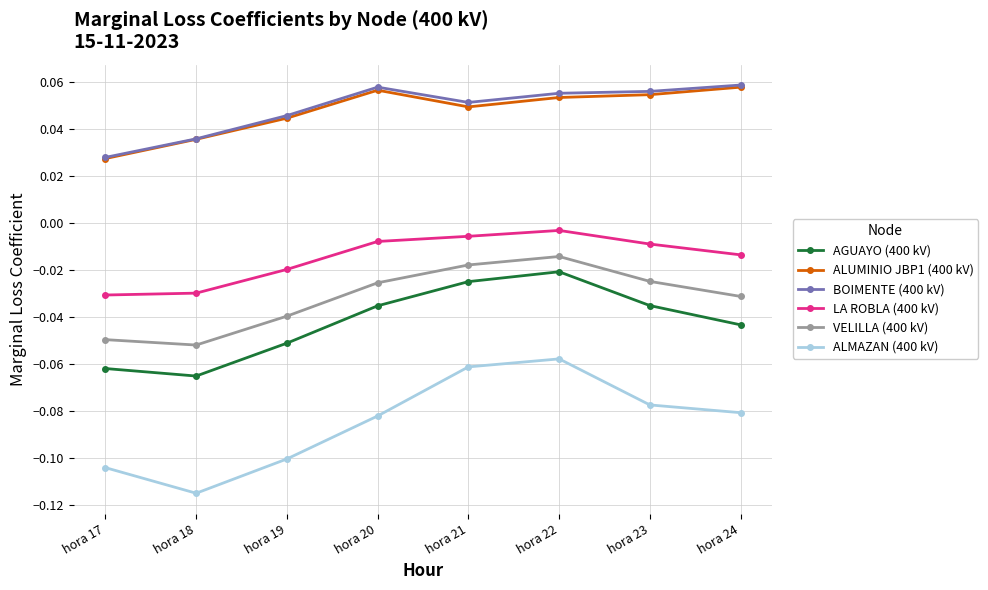

Between hora 19 and hora 20, which series saw the biggest shift?

ALMAZAN (400 kV)